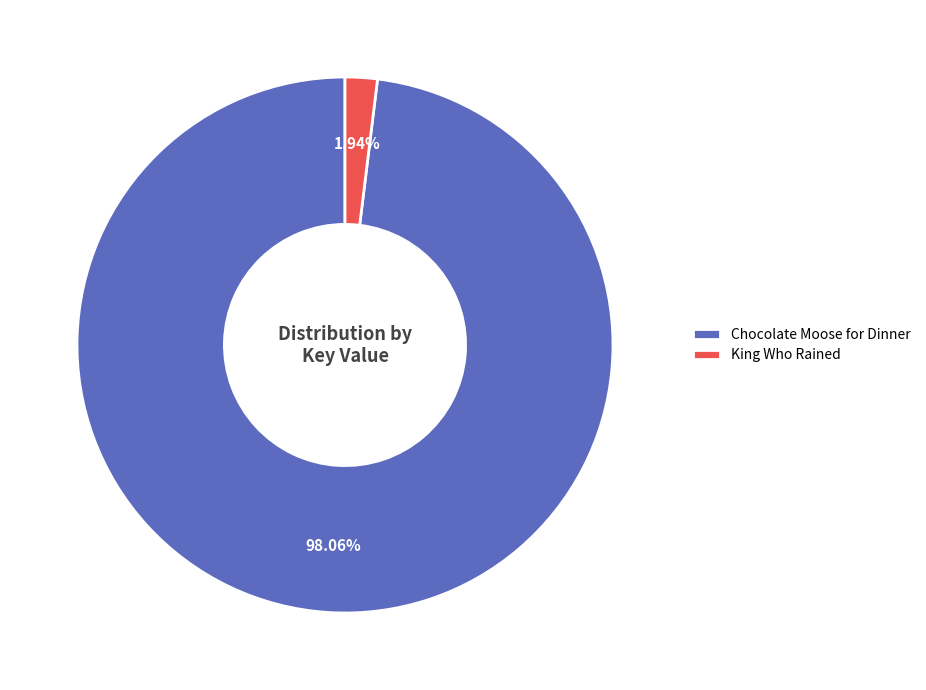

Combined, do King Who Rained and Chocolate Moose for Dinner account for over 50%?

Yes